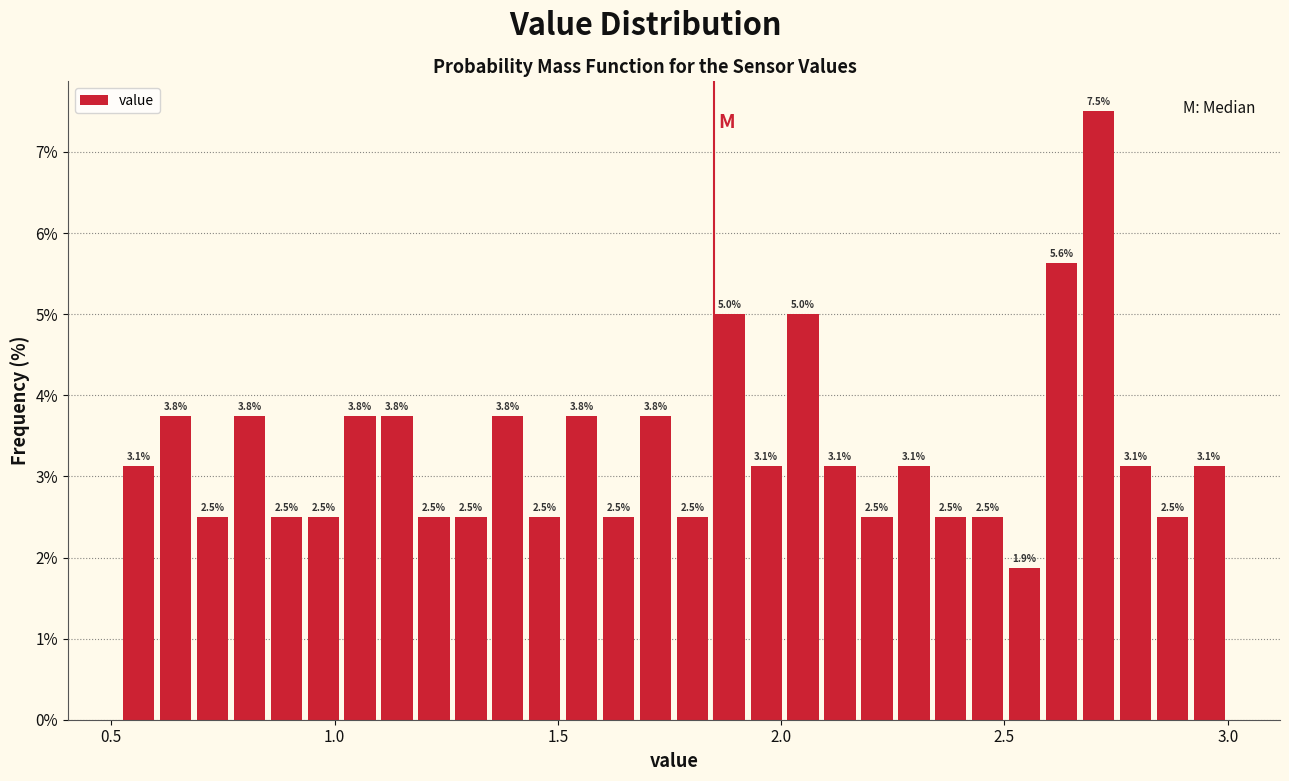

Read against the x-axis, roughly where is the centre of the tallest bar?

2.70